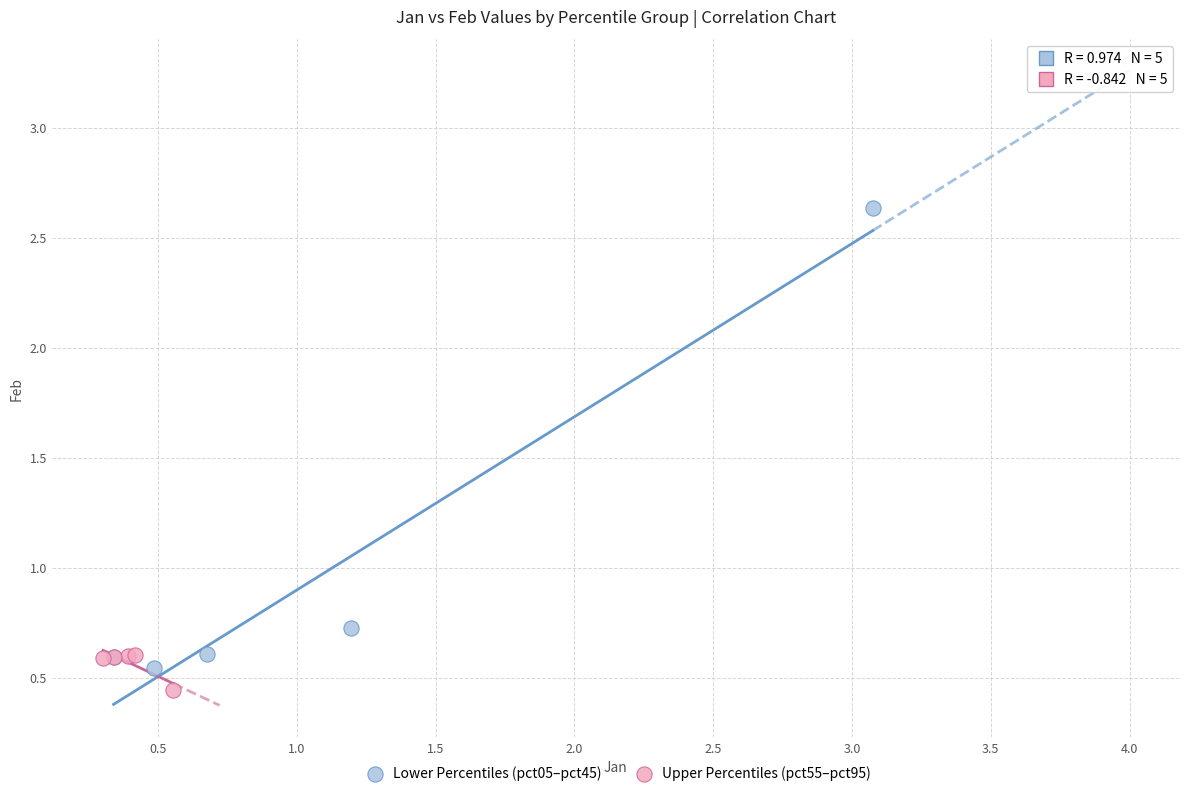

Which series has the largest Y range (max minus min)?

Lower Percentiles (pct05–pct45)